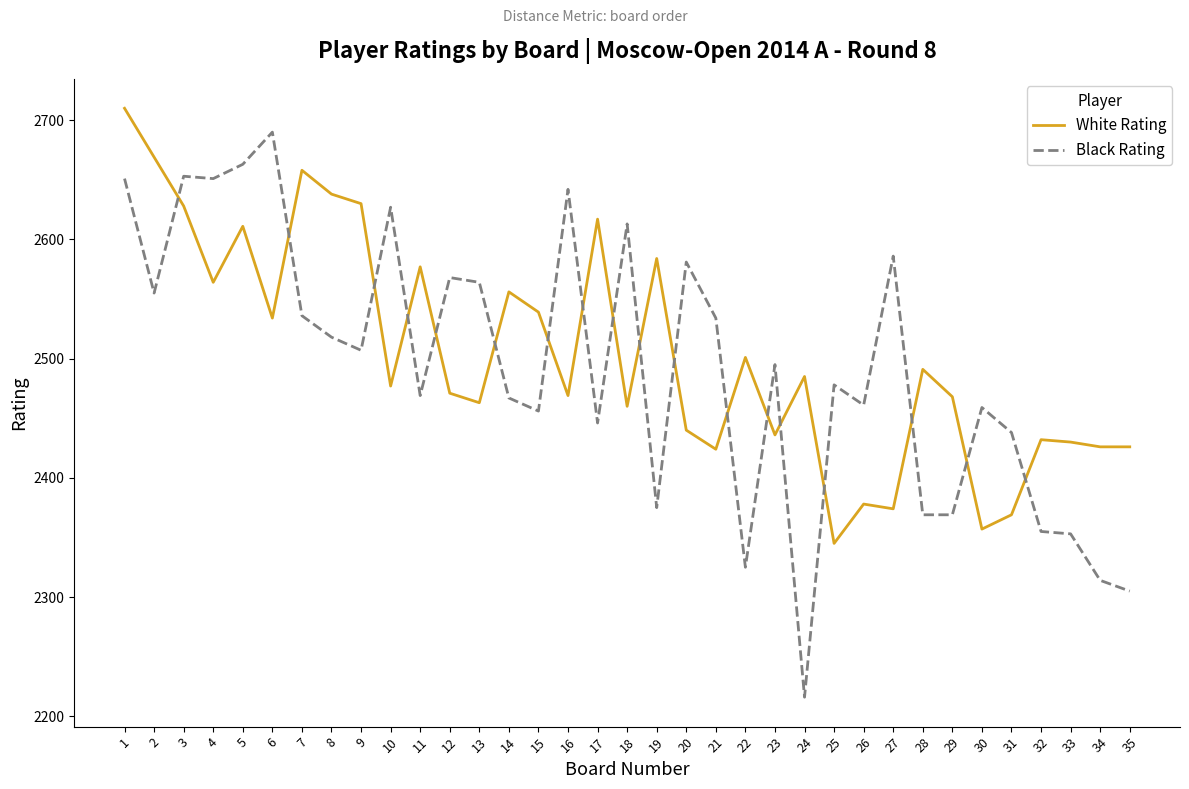

The Black Rating series shows 3348 at 33. True or false?

False